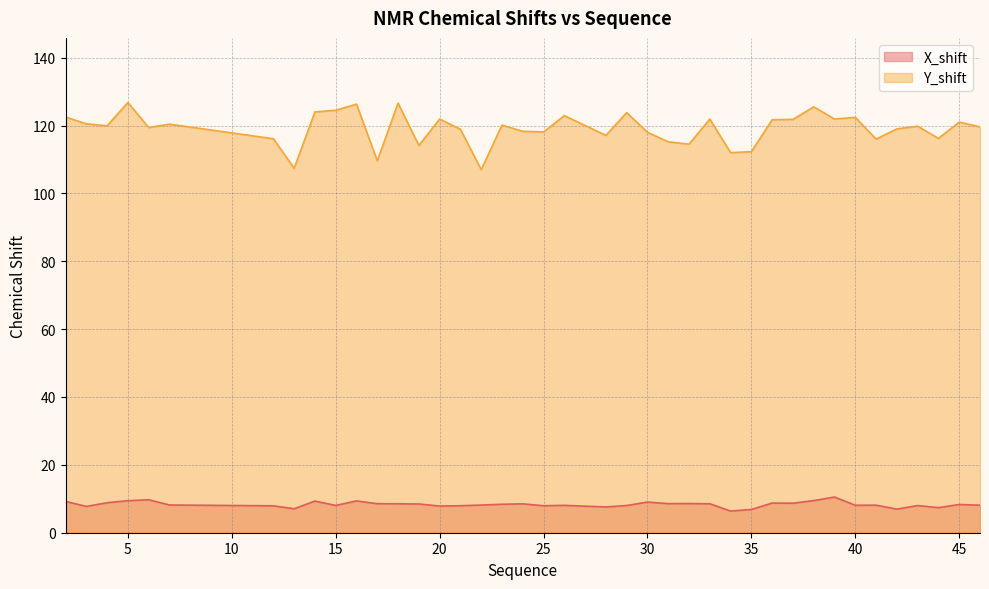

True or false: Y_shift and X_shift intersect in this chart.

False